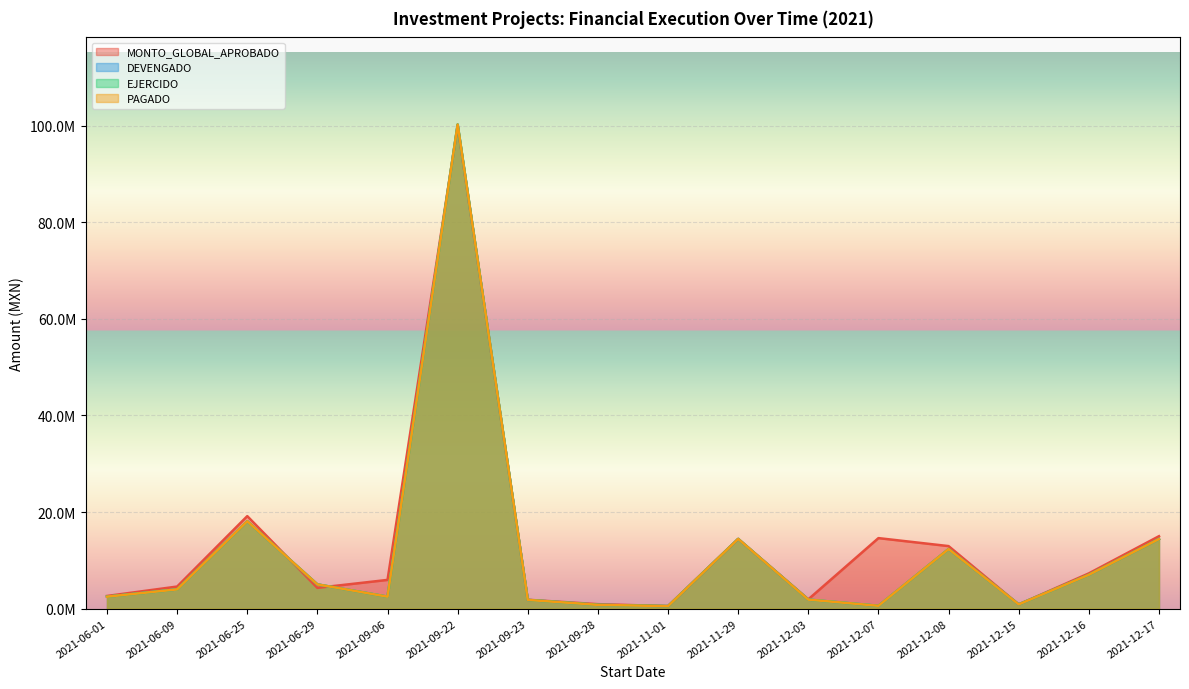

Does the chart display data point markers on the line(s)?

No